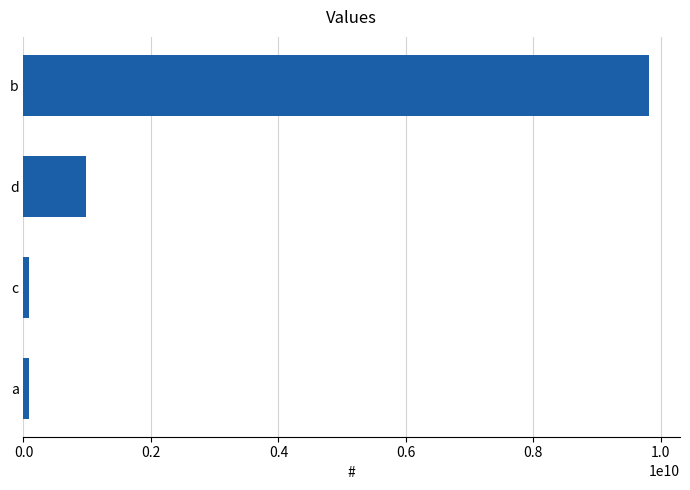

Which has a higher value, c or b?

b